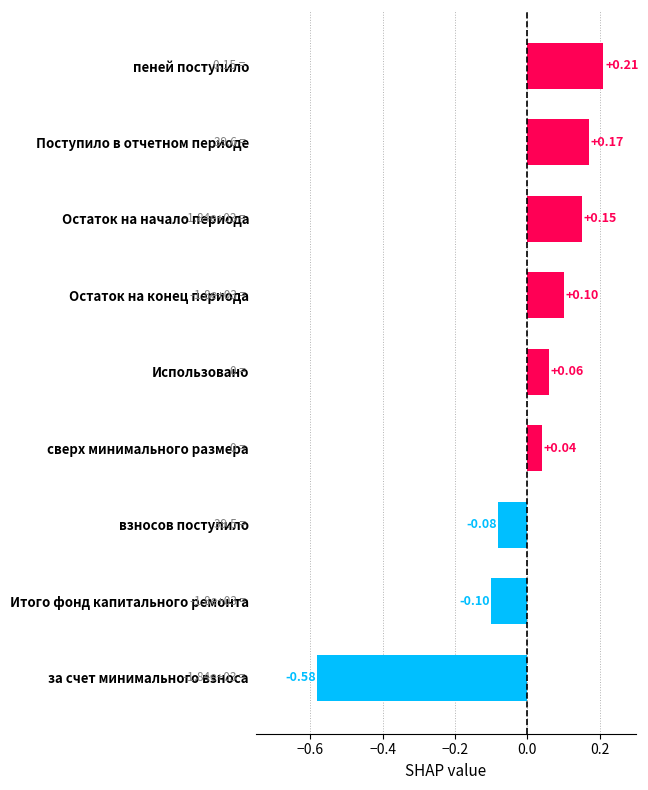

Which label corresponds to the largest value in the chart?

пеней поступило